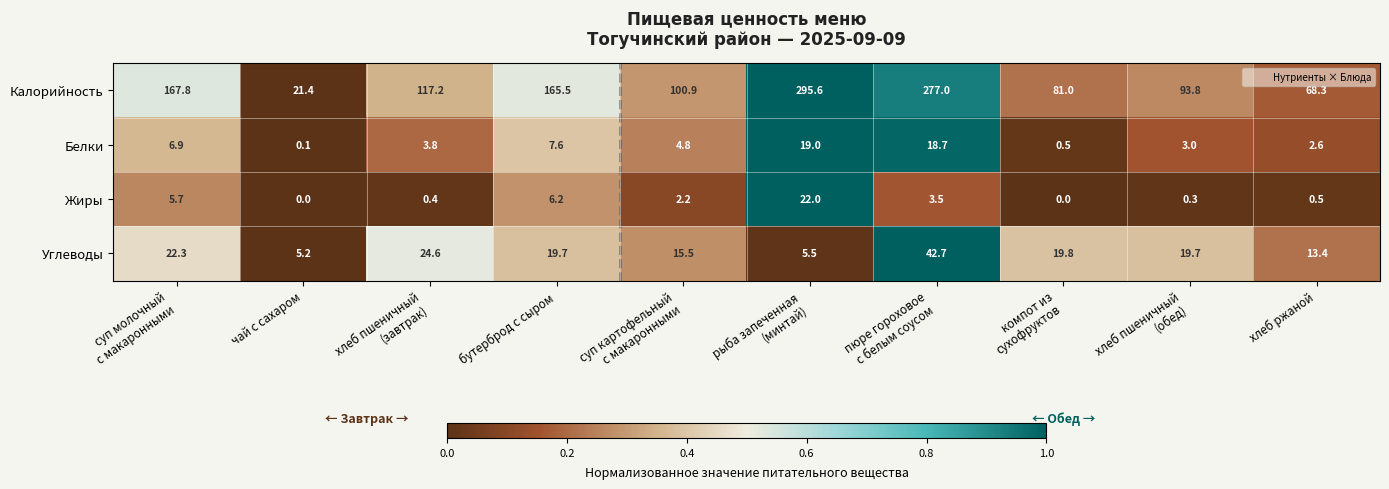

At which category does the chart reach its peak across all series?

рыба запеченная
(минтай)